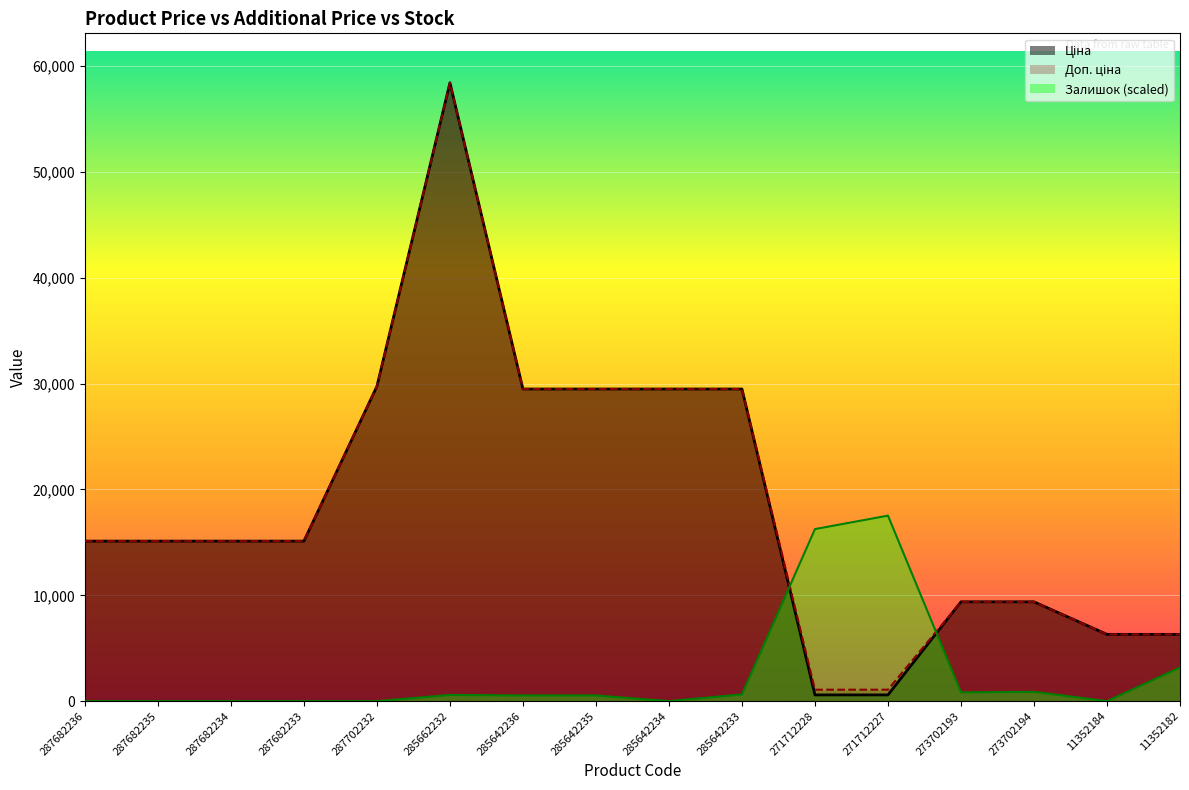

Reading left to right, extract all data points from this chart.

Ціна: 15120.0	15120.0	15120.0	15120.0	29747.2	58426.5	29491.5	29491.5	29491.5	29491.5	589.9	589.9	9384.0	9384.0	6308.8	6308.8
Доп. ціна: 15120.0	15120.0	15120.0	15120.0	29747.2	58426.5	29491.5	29491.5	29491.5	29491.5	1081.7	1081.7	9384.0	9384.0	6308.8	6308.8
Залишок: 0.0	0.0	0.0	0.0	0.0	585.9	537.1	537.1	0.0	634.7	16258.5	17528.0	830.0	878.8	0.0	3173.6